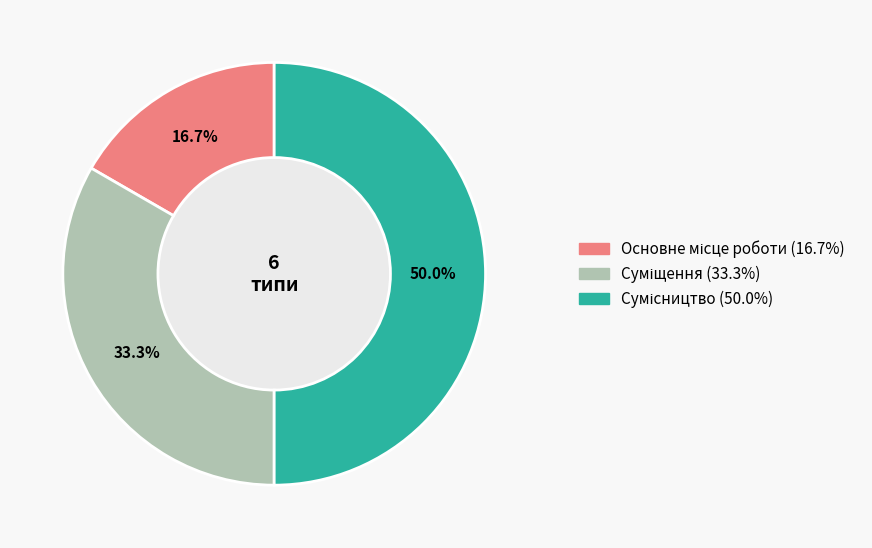

Count the number of slices in the pie.

3